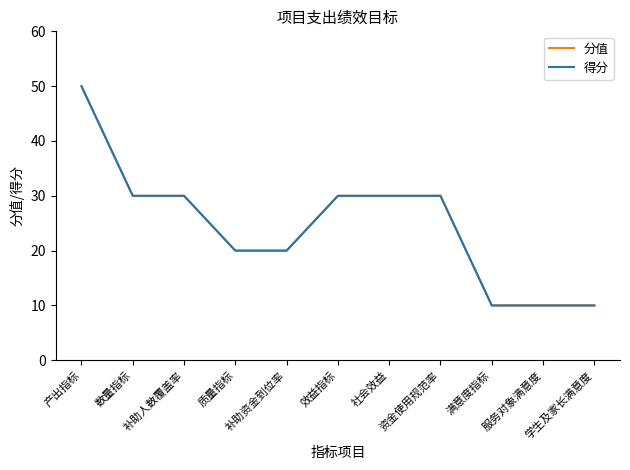

What is the label of the 5th point from the right?

社会效益